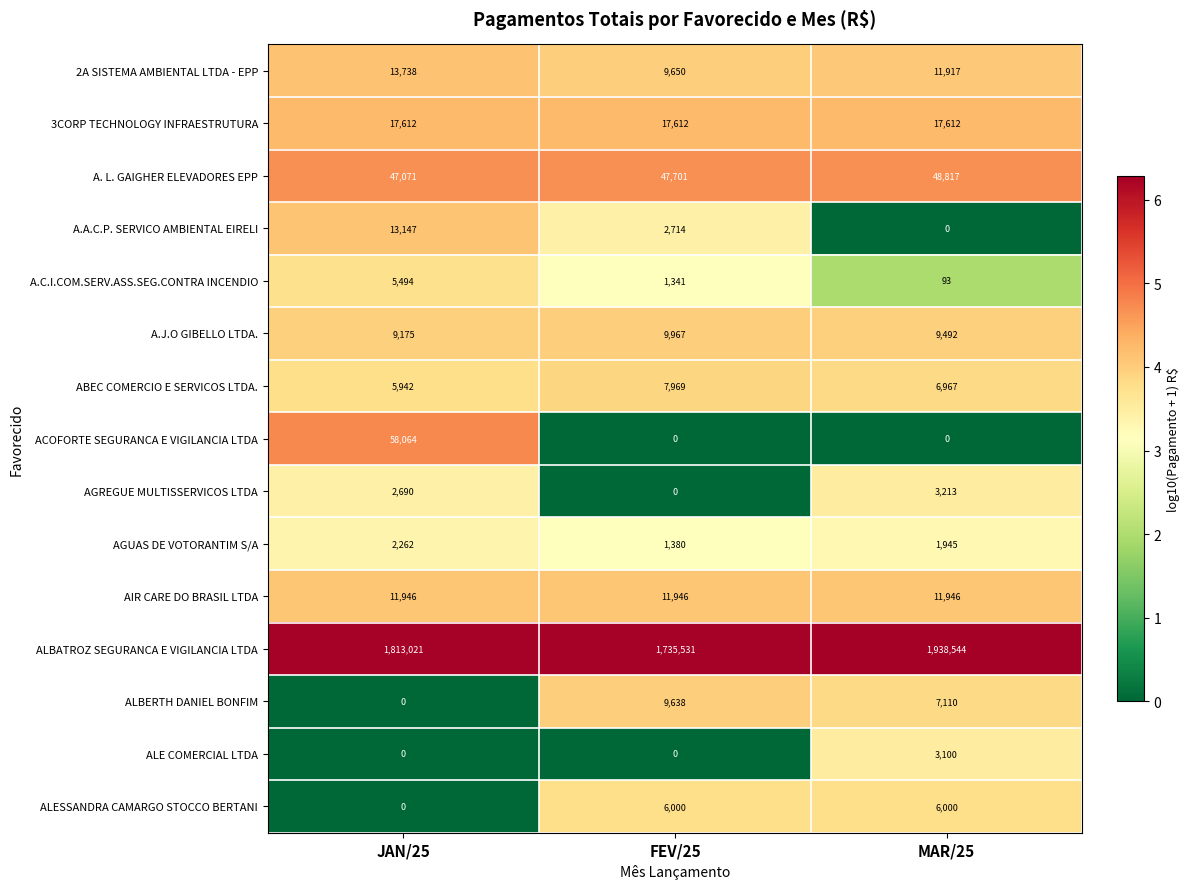

What is the maximum value for ABEC COMERCIO E SERVICOS LTDA.?

7969